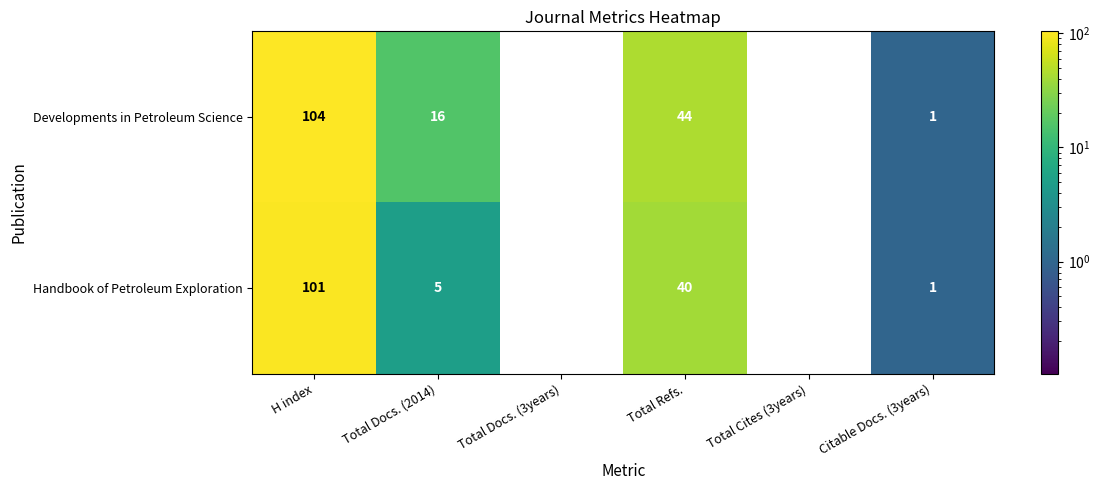

What is the maximum value shown in the chart?

104